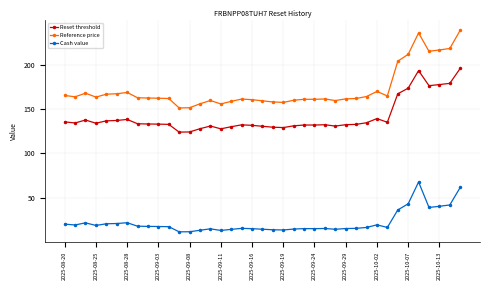

True or false: Reset threshold and Reference price cross at least once.

False